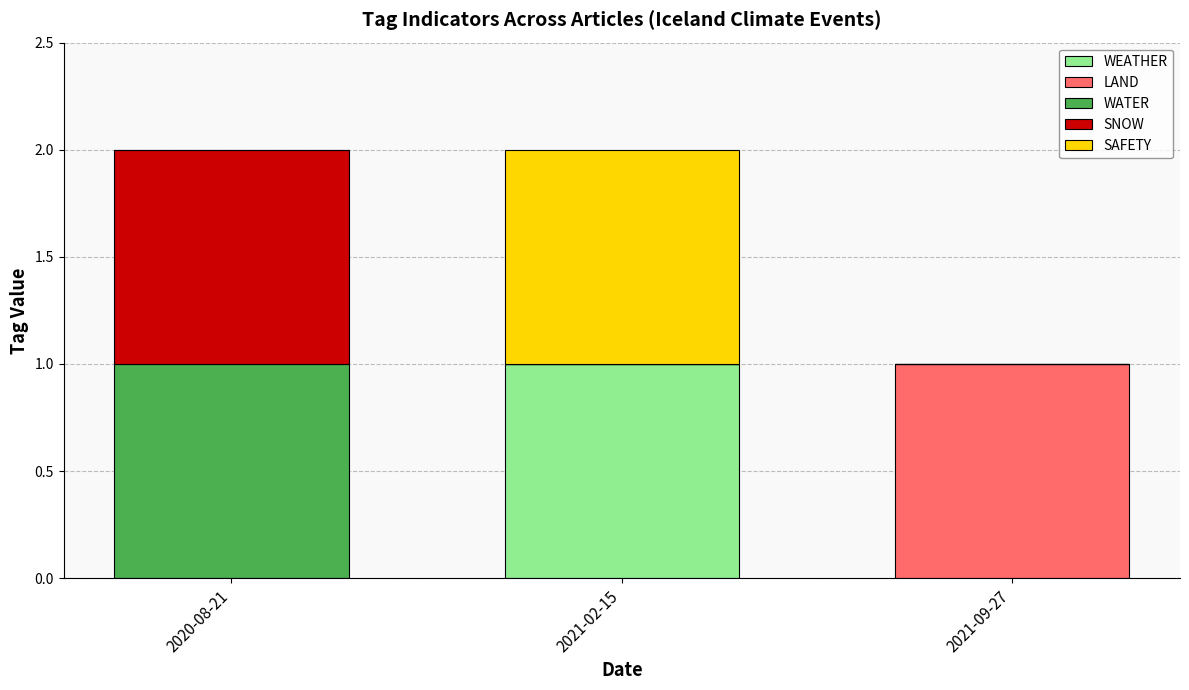

At which label does WEATHER reach its peak?

2021-02-15